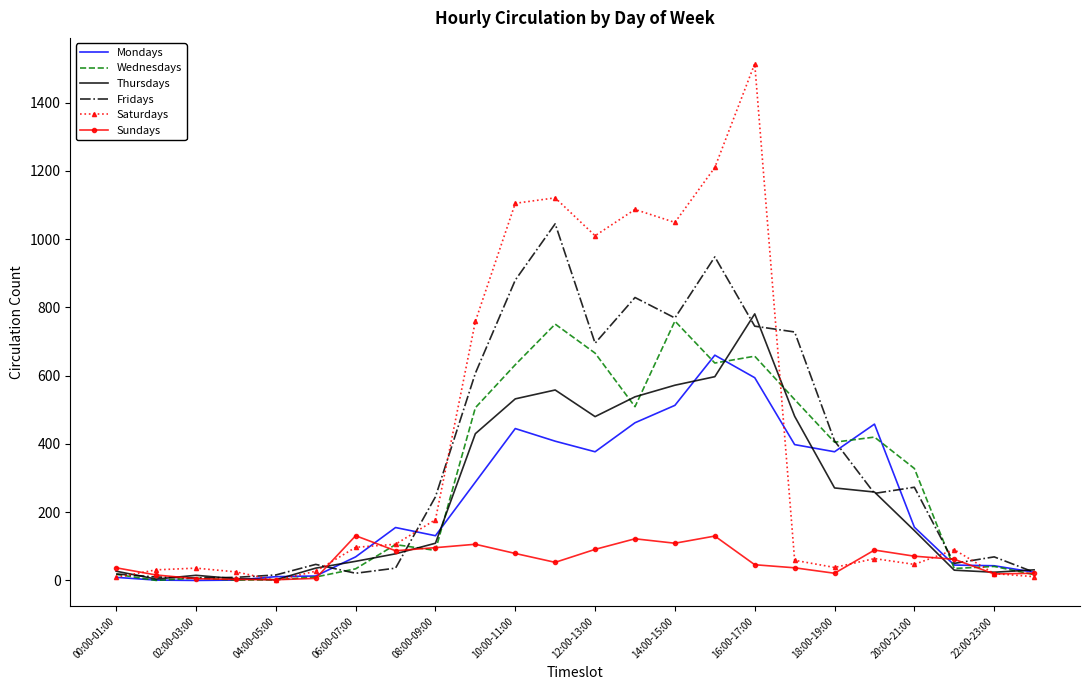

The Mondays series shows 34 at 20:00-21:00. True or false?

False